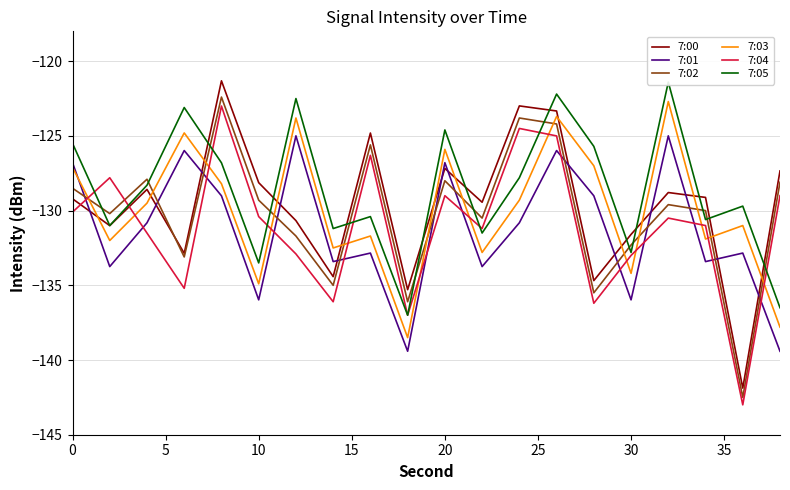

Does the chart have visible grid lines?

Yes